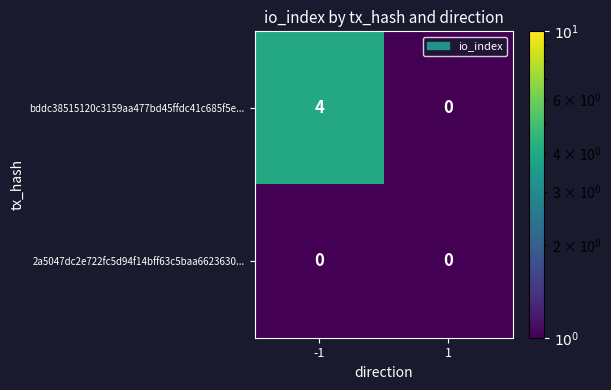

What is the sum of the bddc38515120c3159aa477bd45ffdc41c685f5e... values at -1 and 1?

4